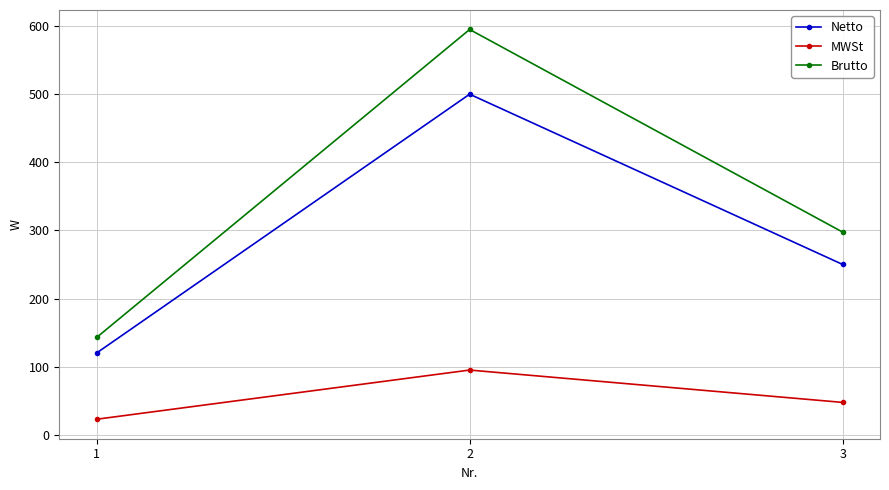

Which series has the largest range (max minus min)?

Brutto